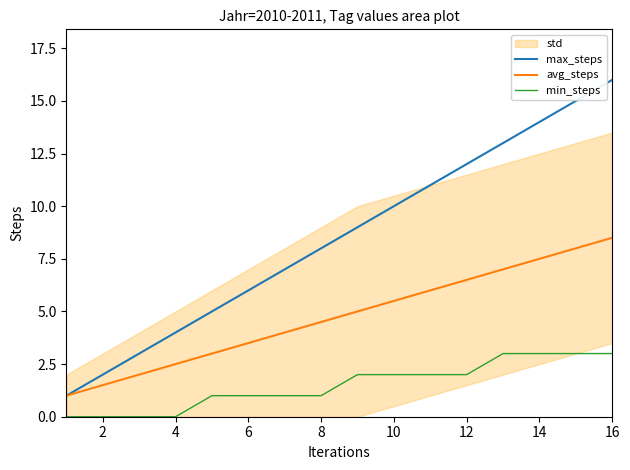

List the series in order of their overall mean, highest first.

max_steps, avg_steps, min_steps